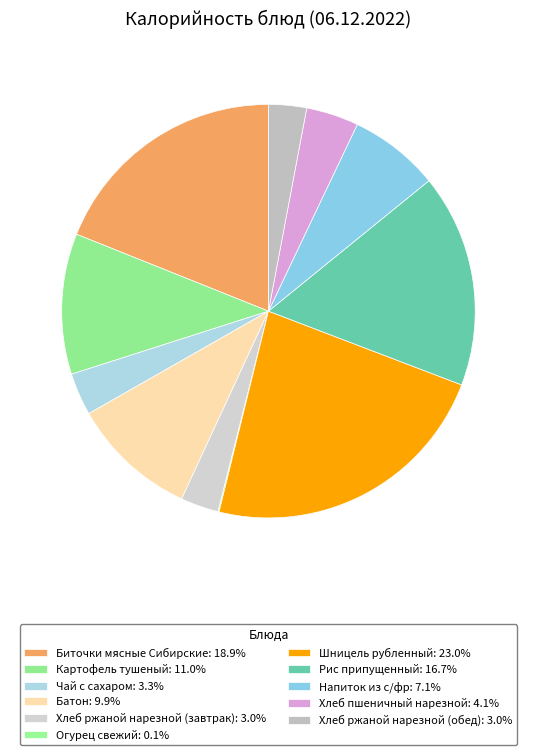

To the nearest percent, what portion does Хлеб ржаной нарезной (обед) represent?

3%